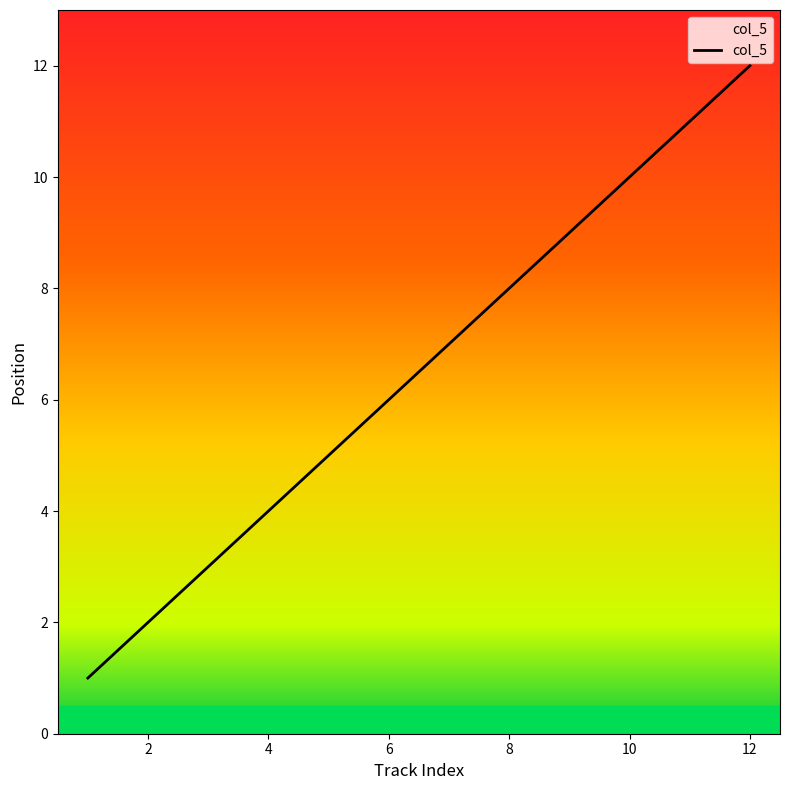

What is the maximum value shown in the chart?

12